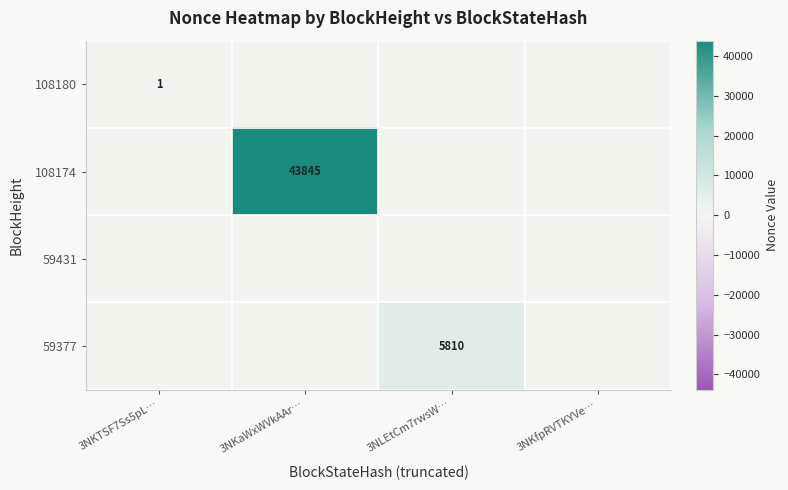

True or false: 108180 has a value of 2 at 3NKTSF7Ss5pL….

False